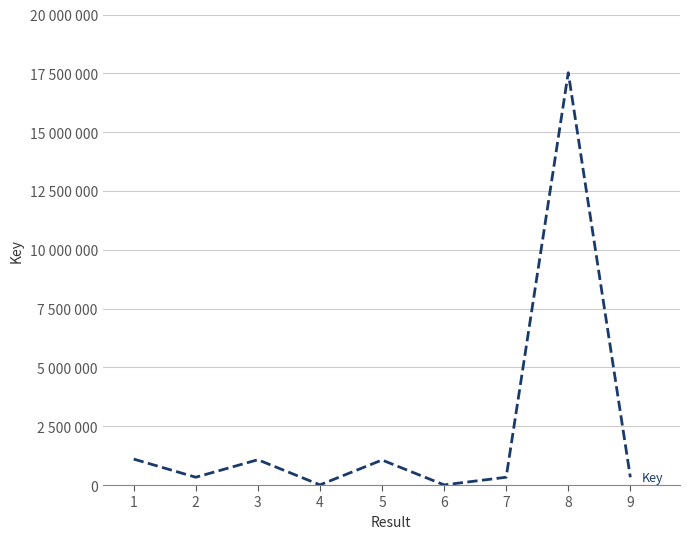

Does the chart display data point markers on the line(s)?

No